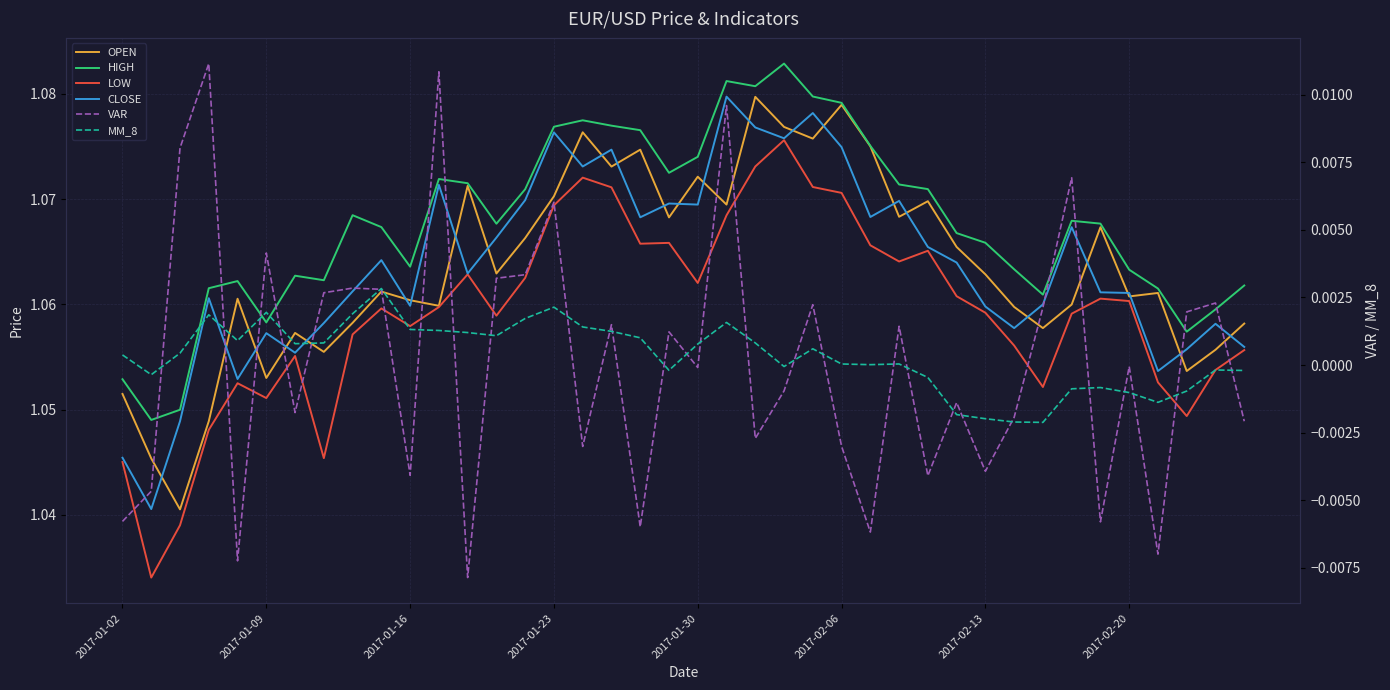

True or false: VAR and OPEN cross at least once.

False